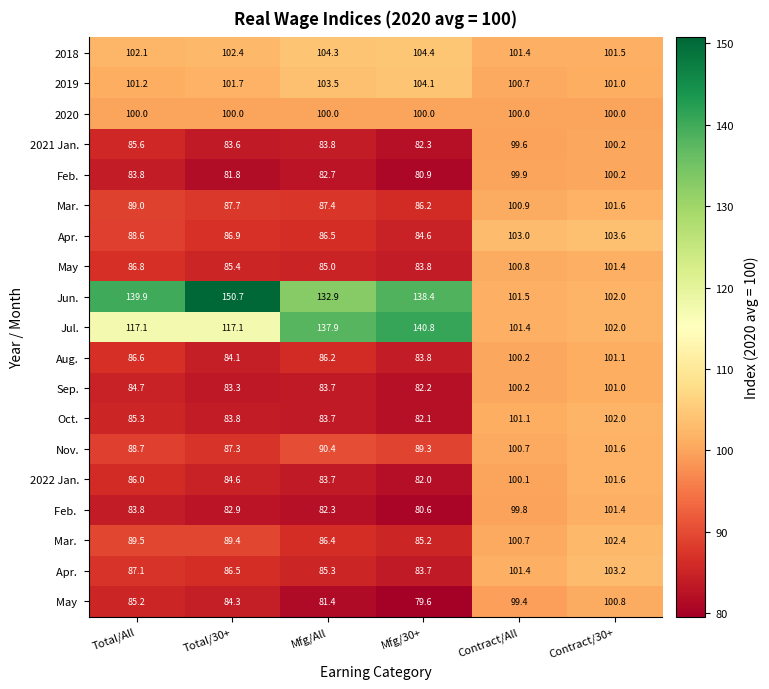

Is it true that 2019 equals 101.0 at Contract/30+?

True